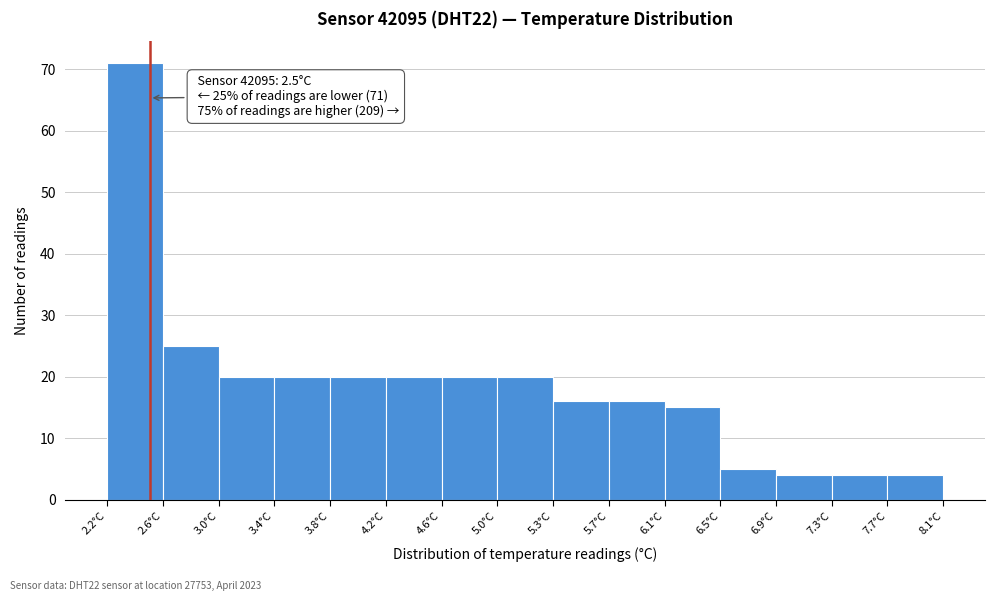

Which range on the x-axis has the tallest bar?

2.20 to 2.60